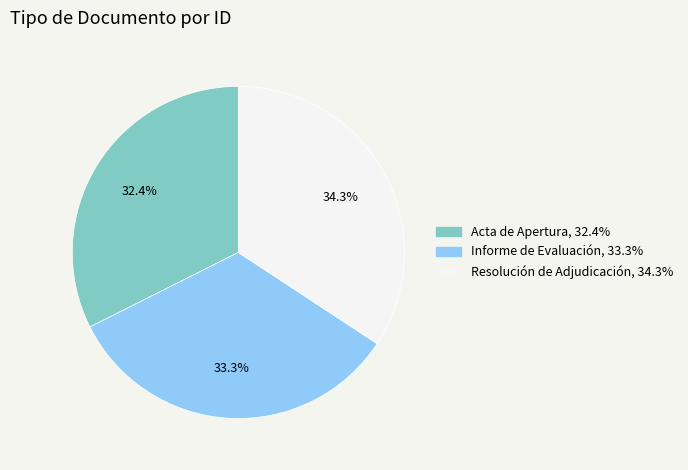

Approximately how many times larger is the value at Acta de Apertura compared to Resolución de Adjudicación?

0.9